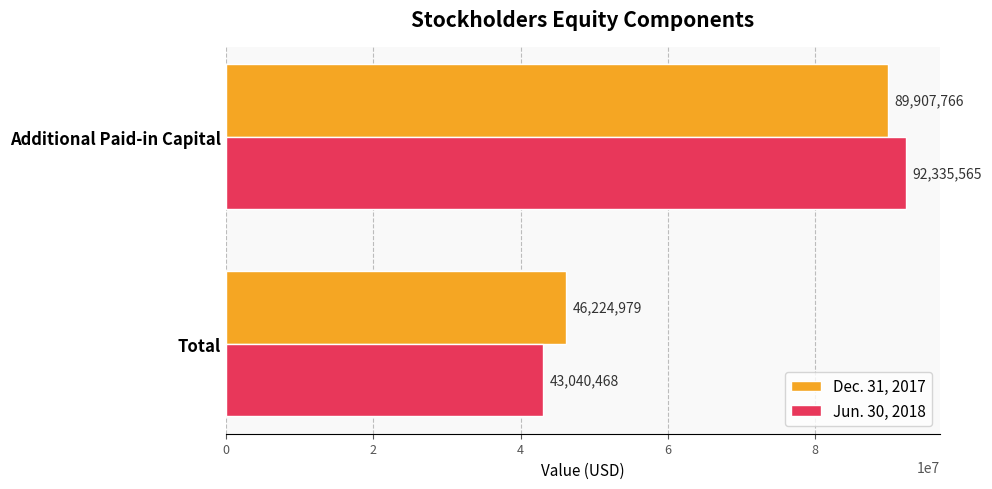

What is the total value across all series at Additional Paid-in Capital?

182243331